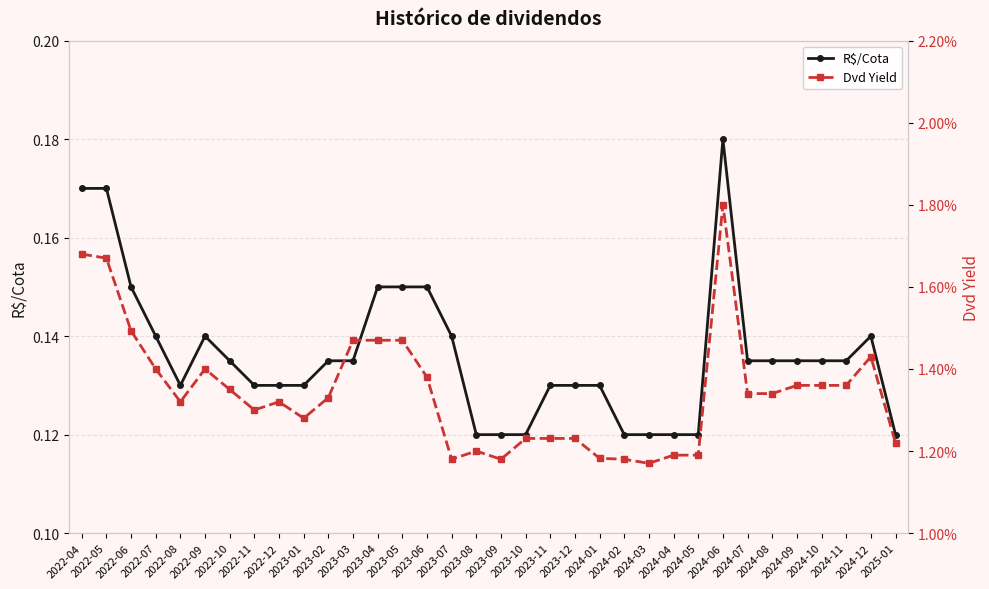

Reading left to right, extract all data points from this chart.

R$/Cota: 0.2	0.2	0.1	0.1	0.1	0.1	0.1	0.1	0.1	0.1	0.1	0.1	0.1	0.1	0.1	0.1	0.1	0.1	0.1	0.1	0.1	0.1	0.1	0.1	0.1	0.1	0.2	0.1	0.1	0.1	0.1	0.1	0.1	0.1
Dvd Yield: 0.0	0.0	0.0	0.0	0.0	0.0	0.0	0.0	0.0	0.0	0.0	0.0	0.0	0.0	0.0	0.0	0.0	0.0	0.0	0.0	0.0	0.0	0.0	0.0	0.0	0.0	0.0	0.0	0.0	0.0	0.0	0.0	0.0	0.0